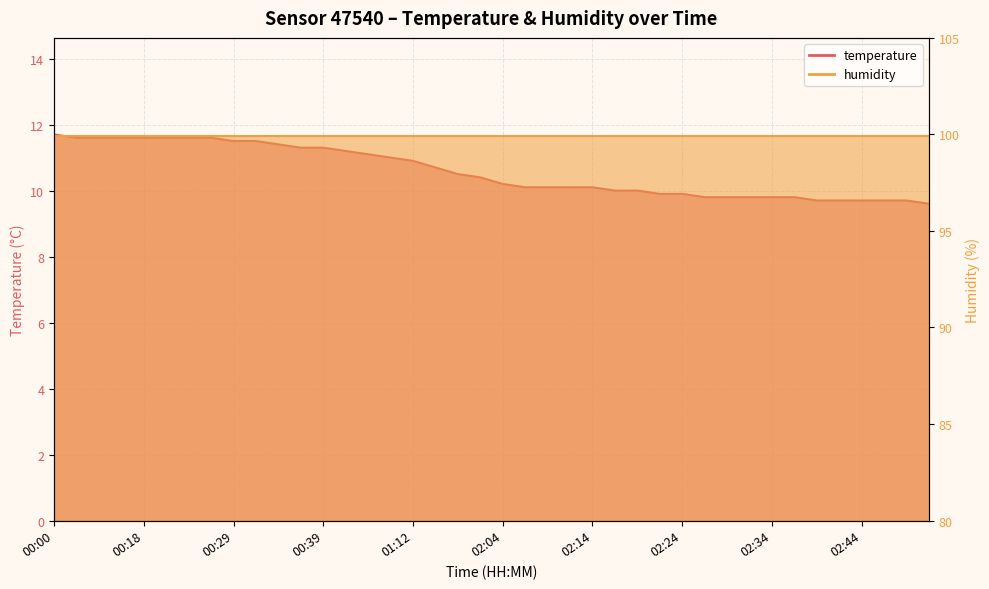

What is the sum of all values?

423.2